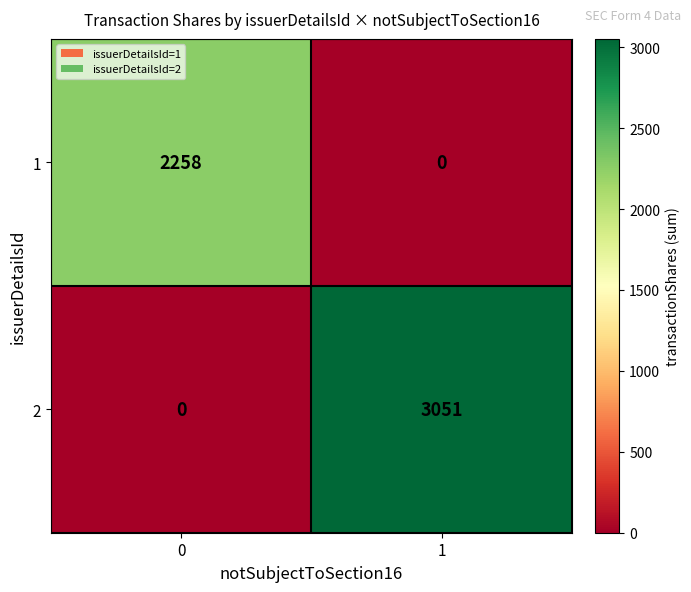

What is the sum of all 2 values?

3051